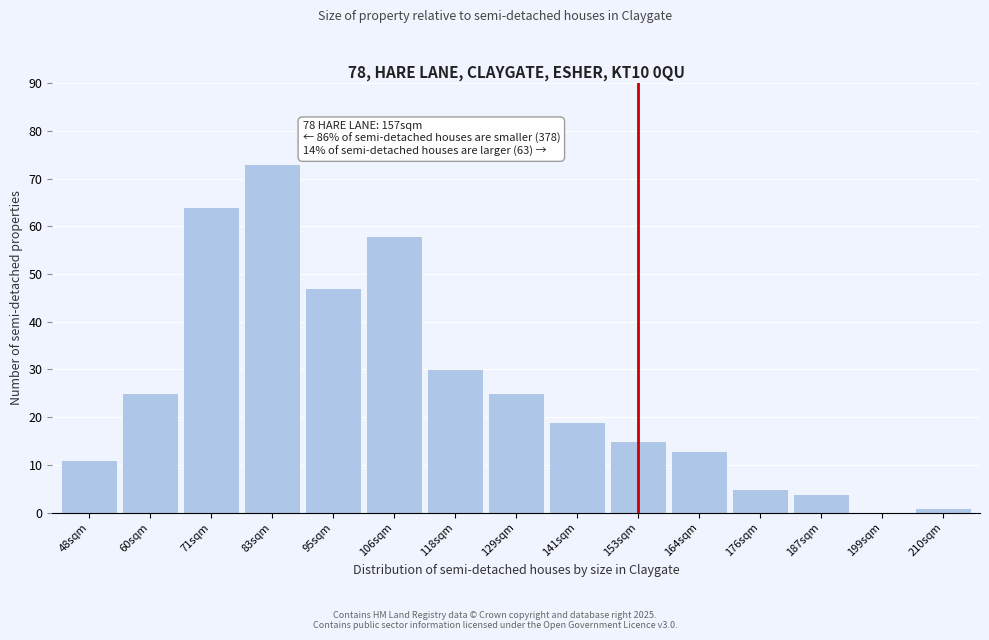

Reading left to right, transcribe all the data shown in this chart.

48sqm=11	60sqm=25	71sqm=64	83sqm=73	95sqm=47	106sqm=58	118sqm=30	129sqm=25	141sqm=19	153sqm=15	164sqm=13	176sqm=5	187sqm=4	199sqm=0	210sqm=1